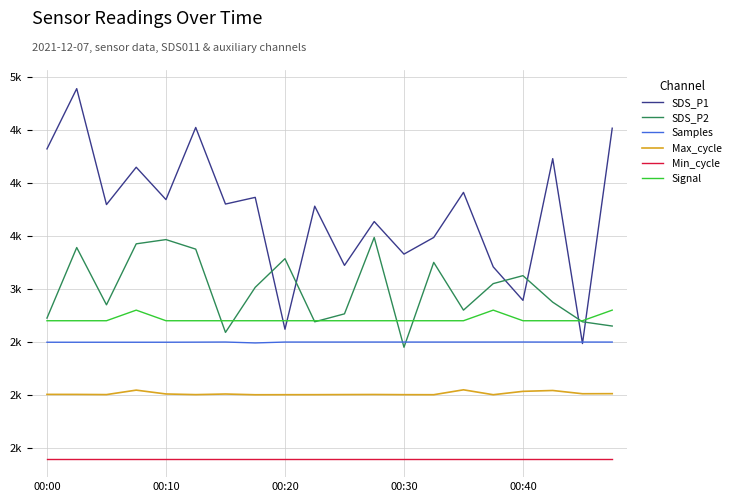

What are all the series names shown in the legend?

SDS_P1, SDS_P2, Samples, Max_cycle, Min_cycle, Signal